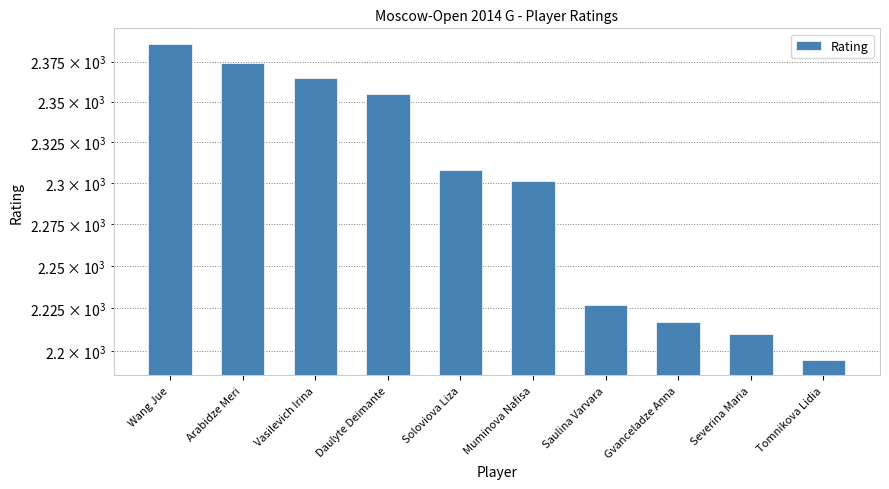

True or false: the data shows 2301 at Muminova Nafisa.

True